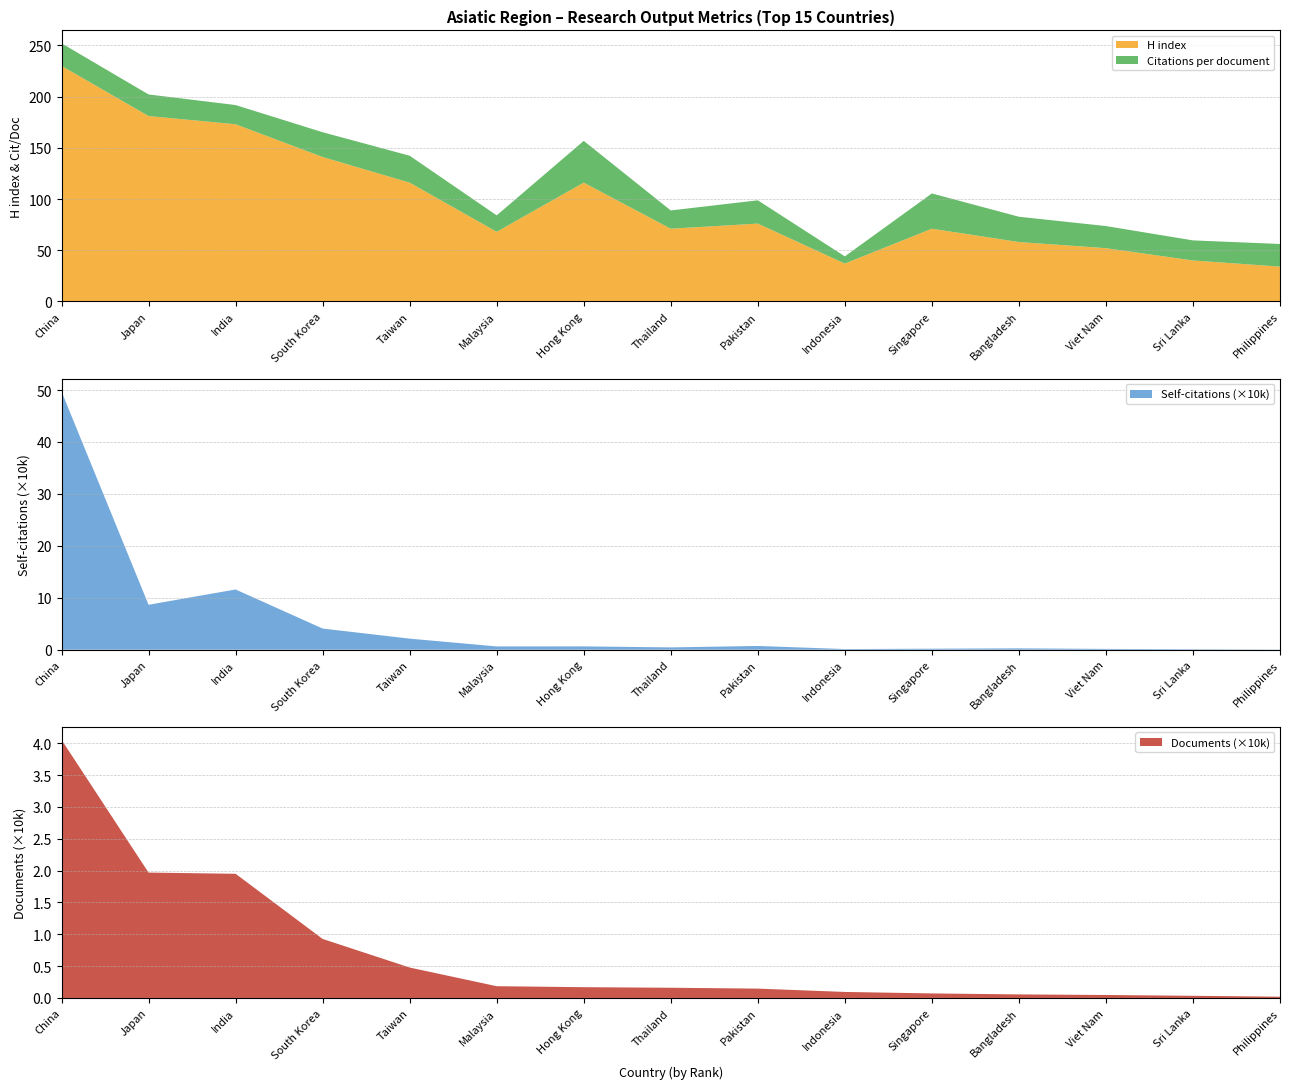

Reading right to left, what are all the values shown in this chart?

Citations per document: 22.1	19.6	21.6	24.7	34.4	7.0	22.7	17.8	40.7	16.0	26.3	24.2	18.7	21.1	22.0
H index: 34.0	40.0	52.0	58.0	71.0	37.0	76.0	71.0	116.0	68.0	116.0	141.0	173.0	181.0	230.0
Self-citations (10k): 0.0	0.1	0.2	0.3	0.2	0.1	0.7	0.4	0.6	0.6	2.1	4.1	11.6	8.7	49.7
Documents (10k): 0.0	0.0	0.0	0.1	0.1	0.1	0.1	0.2	0.2	0.2	0.5	0.9	1.9	2.0	4.1